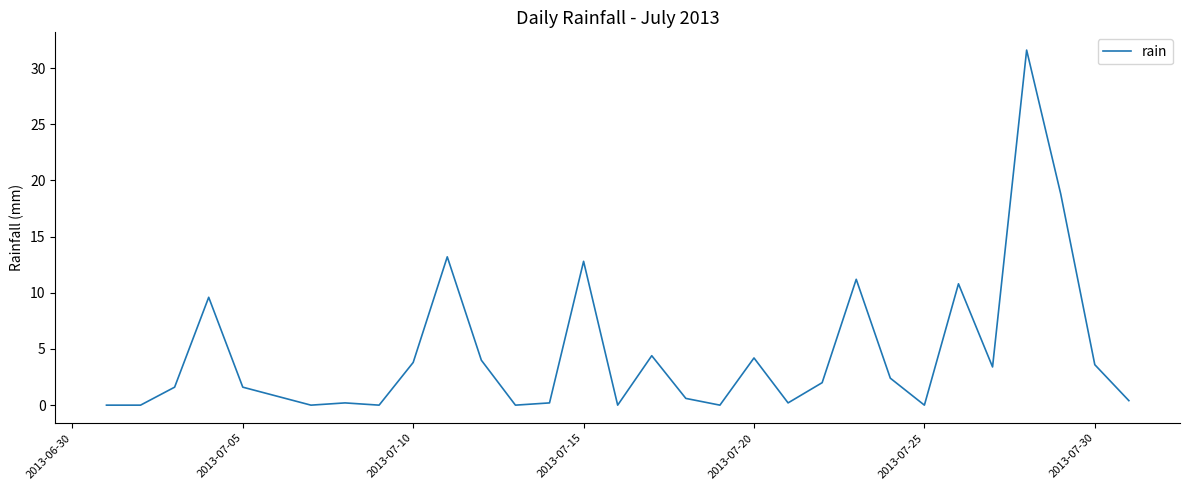

What is the difference between the maximum and minimum values?

31.6